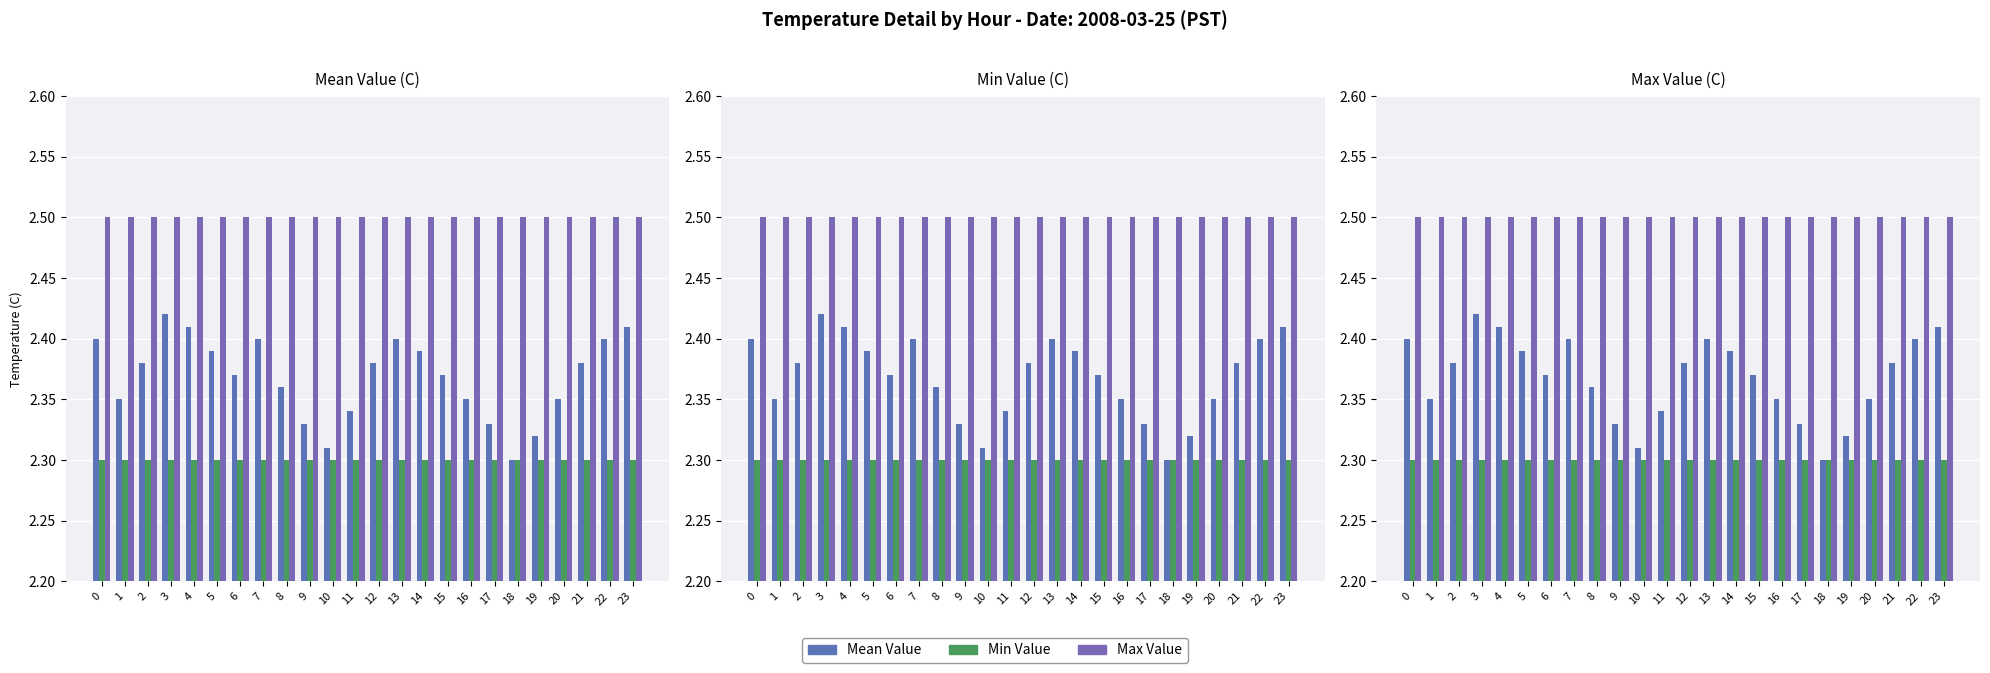

Reading right to left, list all the values displayed in this chart.

Mean Value: 2.4	2.4	2.4	2.4	2.3	2.3	2.3	2.4	2.4	2.4	2.4	2.4	2.3	2.3	2.3	2.4	2.4	2.4	2.4	2.4	2.4	2.4	2.4	2.4
Min Value: 2.3	2.3	2.3	2.3	2.3	2.3	2.3	2.3	2.3	2.3	2.3	2.3	2.3	2.3	2.3	2.3	2.3	2.3	2.3	2.3	2.3	2.3	2.3	2.3
Max Value: 2.5	2.5	2.5	2.5	2.5	2.5	2.5	2.5	2.5	2.5	2.5	2.5	2.5	2.5	2.5	2.5	2.5	2.5	2.5	2.5	2.5	2.5	2.5	2.5